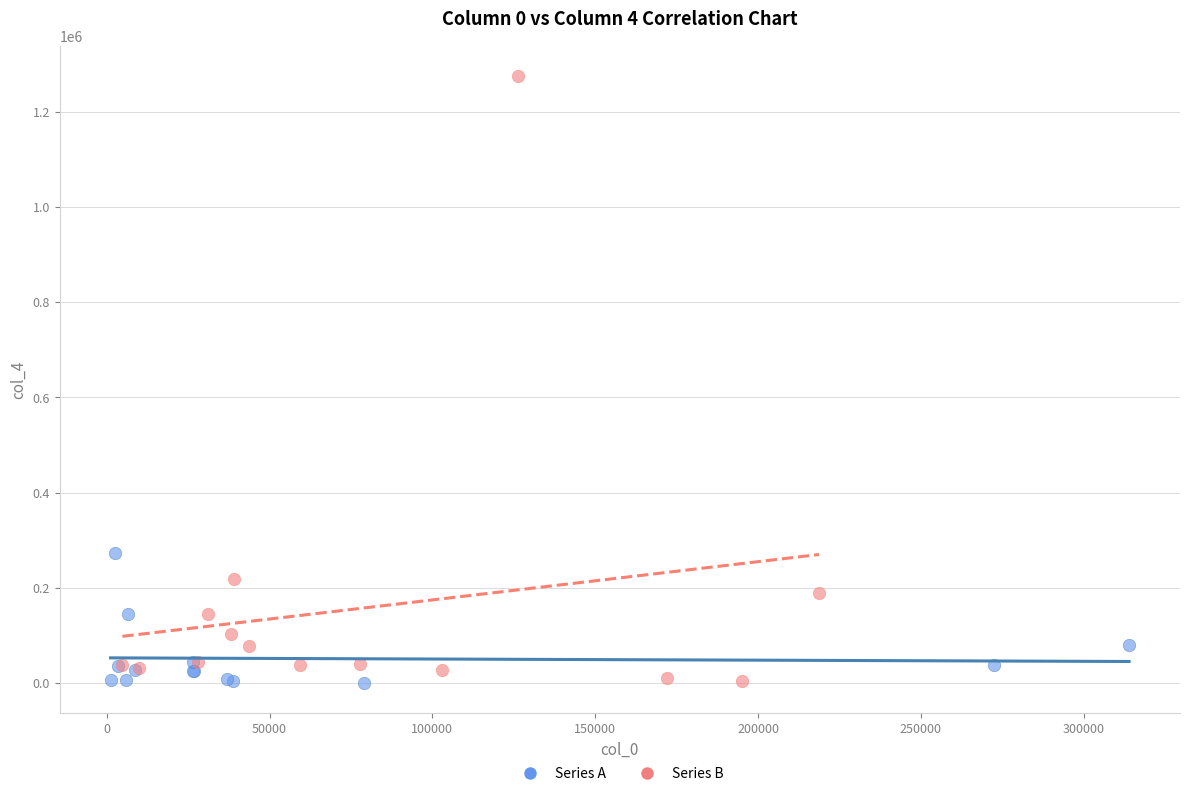

What are all the series names shown in the legend?

Series A, Series B